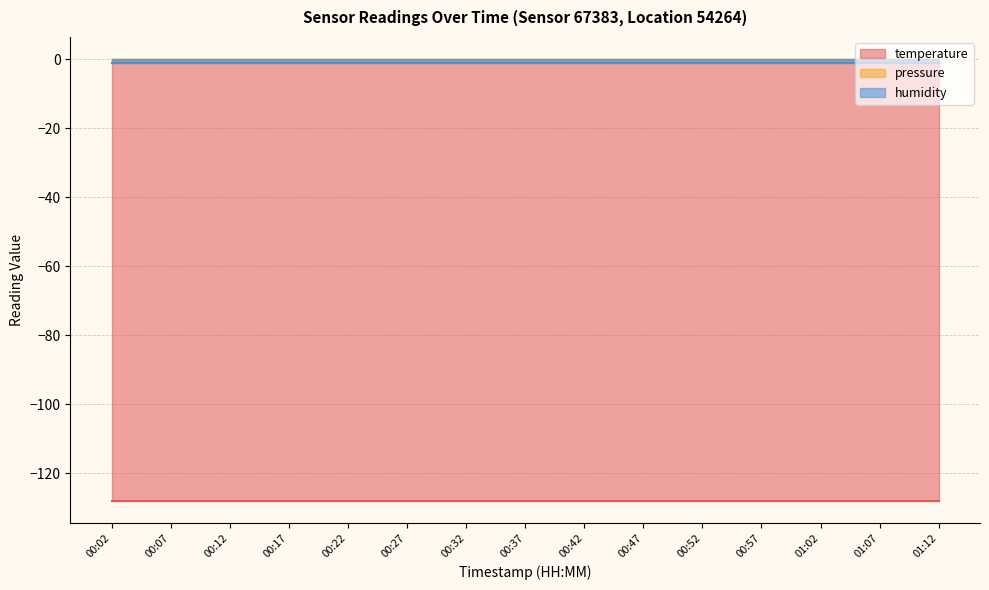

Is the value of pressure at 00:02 greater than the value of humidity at 00:47?

No